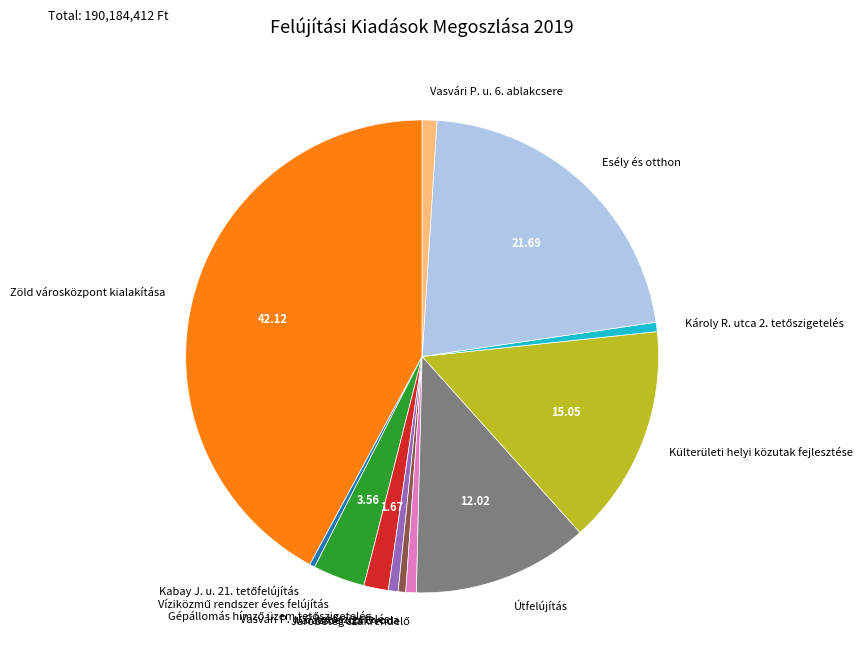

Which category has the biggest portion of the pie?

Zöld városközpont kialakítása